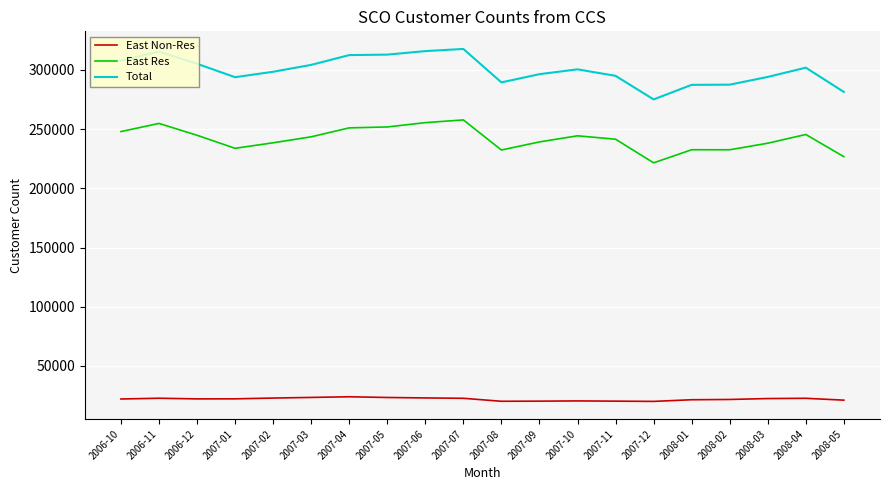

True or false: East Res has more than 2 interior local peaks.

True